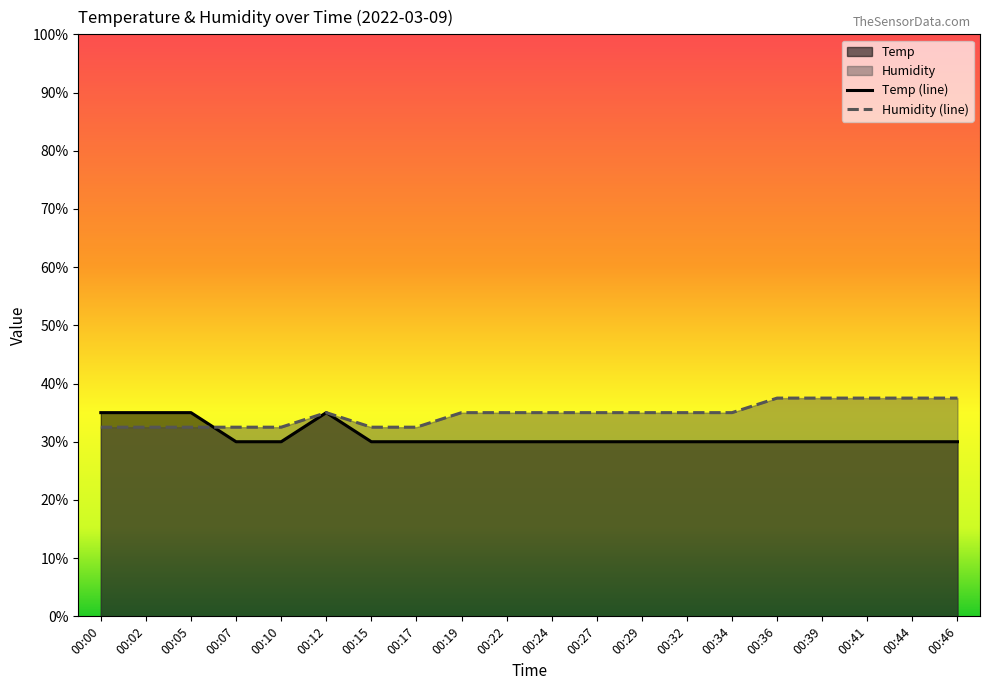

What is the difference between the maximum and second lowest values in the Temp series?

5.0